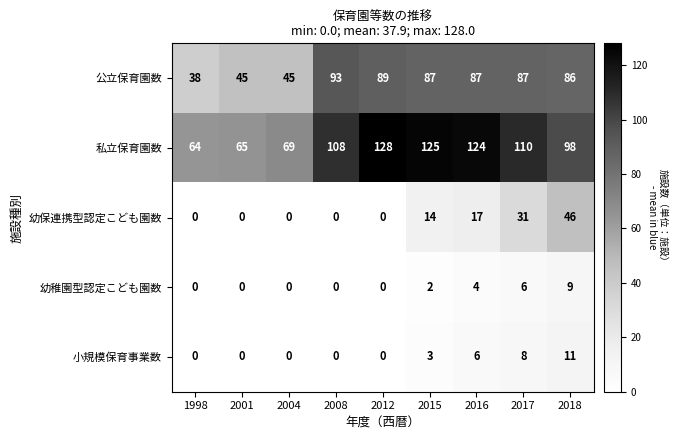

What is the total value across all series at 2001?

110